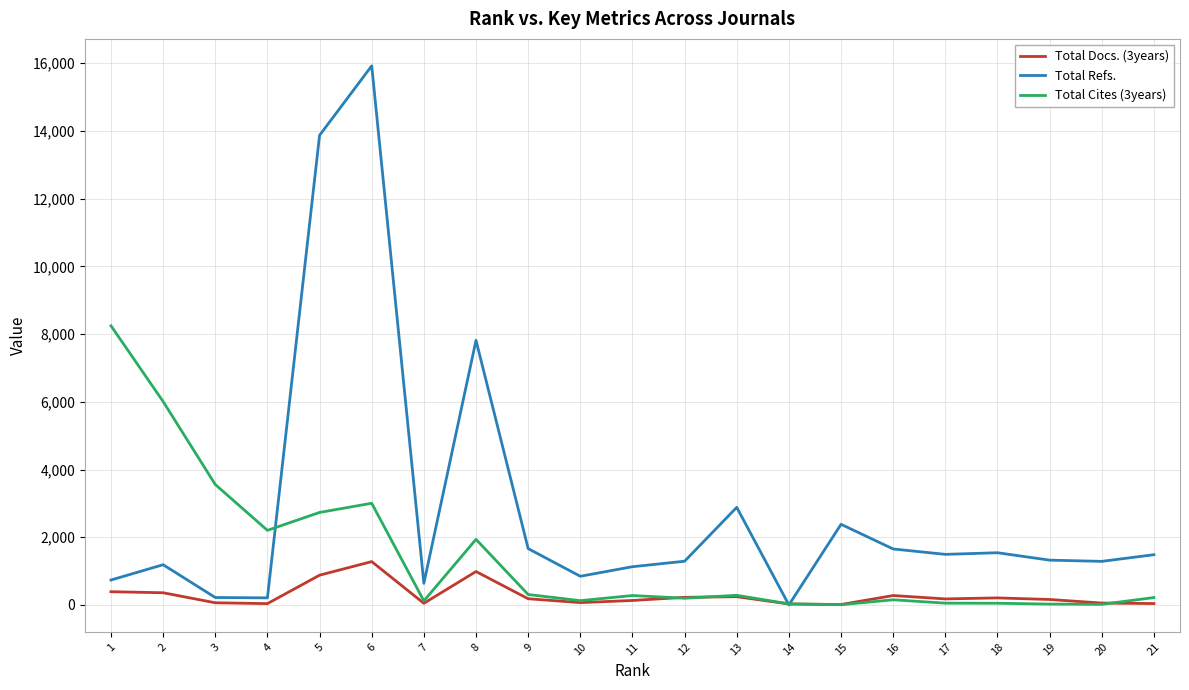

True or false: Total Cites (3years) and Total Refs. cross at least once.

True